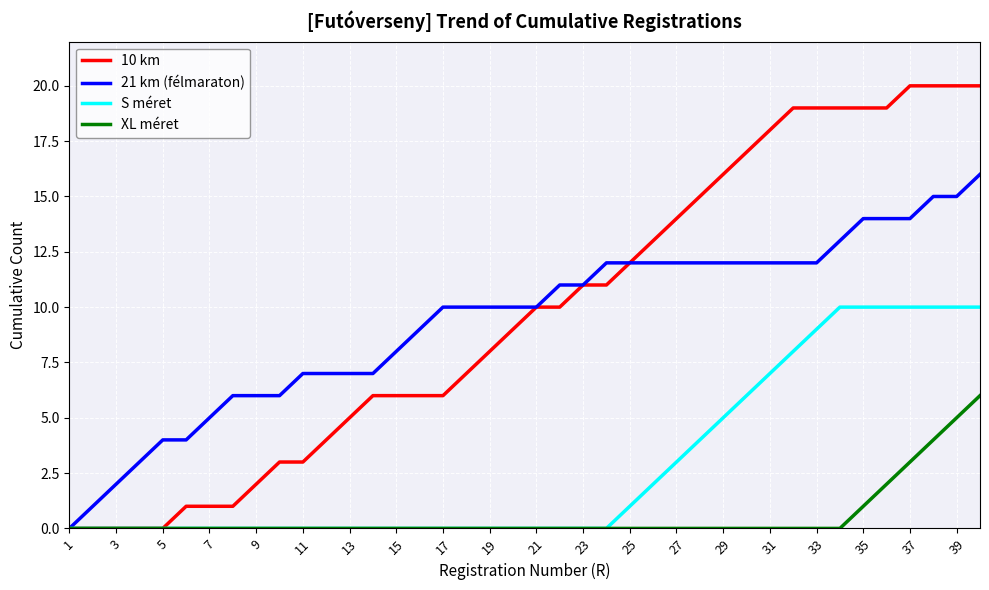

What is the greatest value displayed?

20